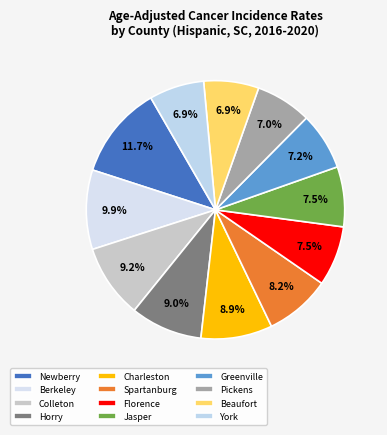

What is the largest slice in the pie chart?

Newberry